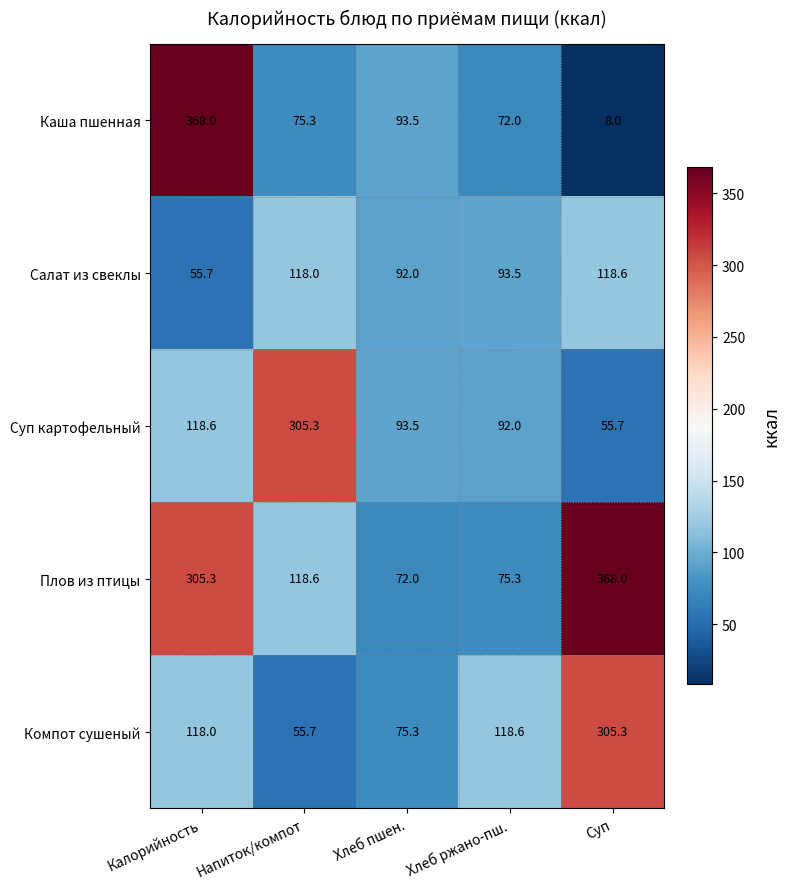

Which series has the largest total across all categories?

Плов из птицы